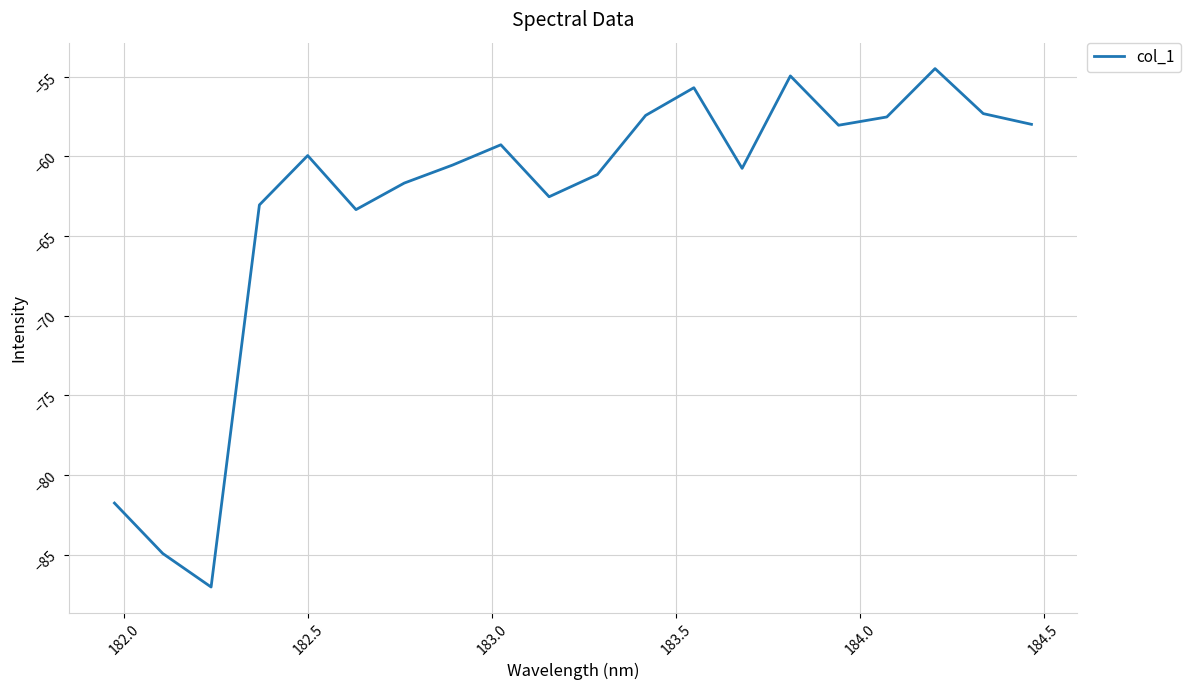

True or false: there are more than 1 points higher than both neighbors.

True